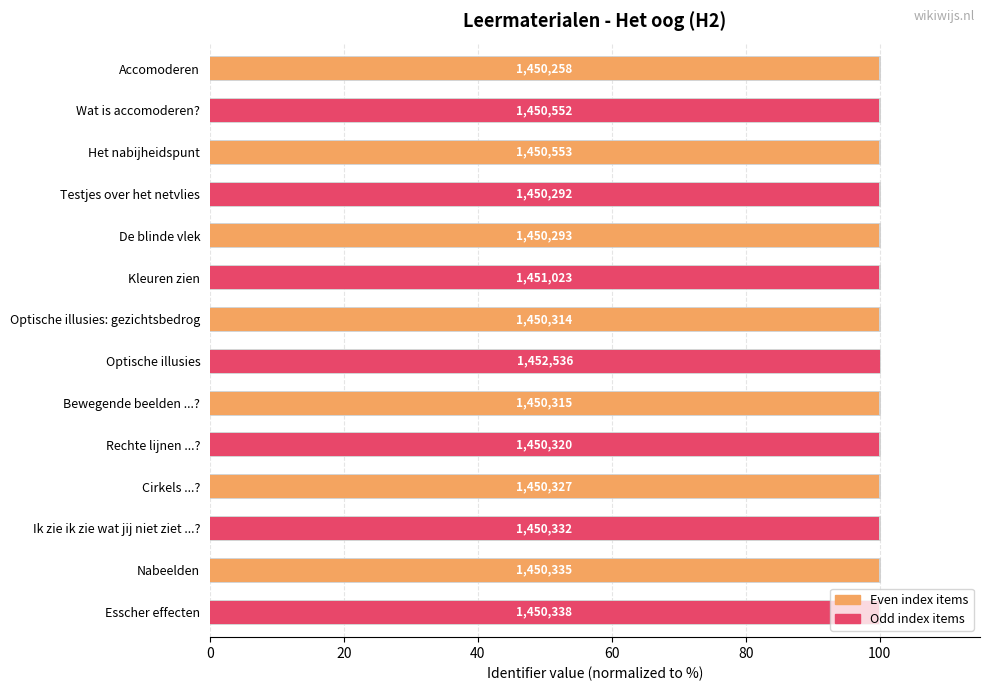

What is the sum of all values?

1398.1